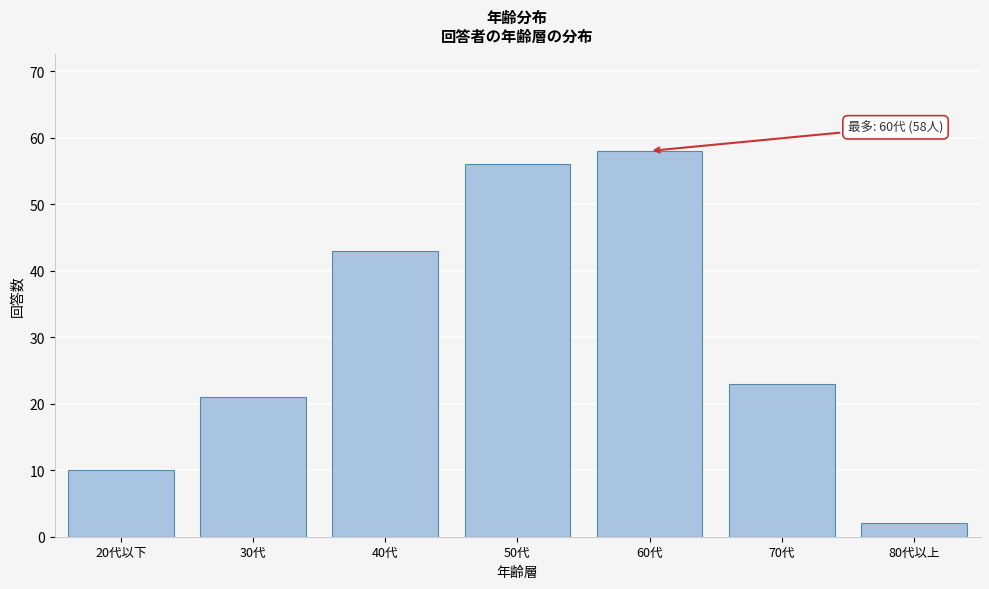

Reading left to right, list all the values displayed in this chart.

20代以下=10	30代=21	40代=43	50代=56	60代=58	70代=23	80代以上=2